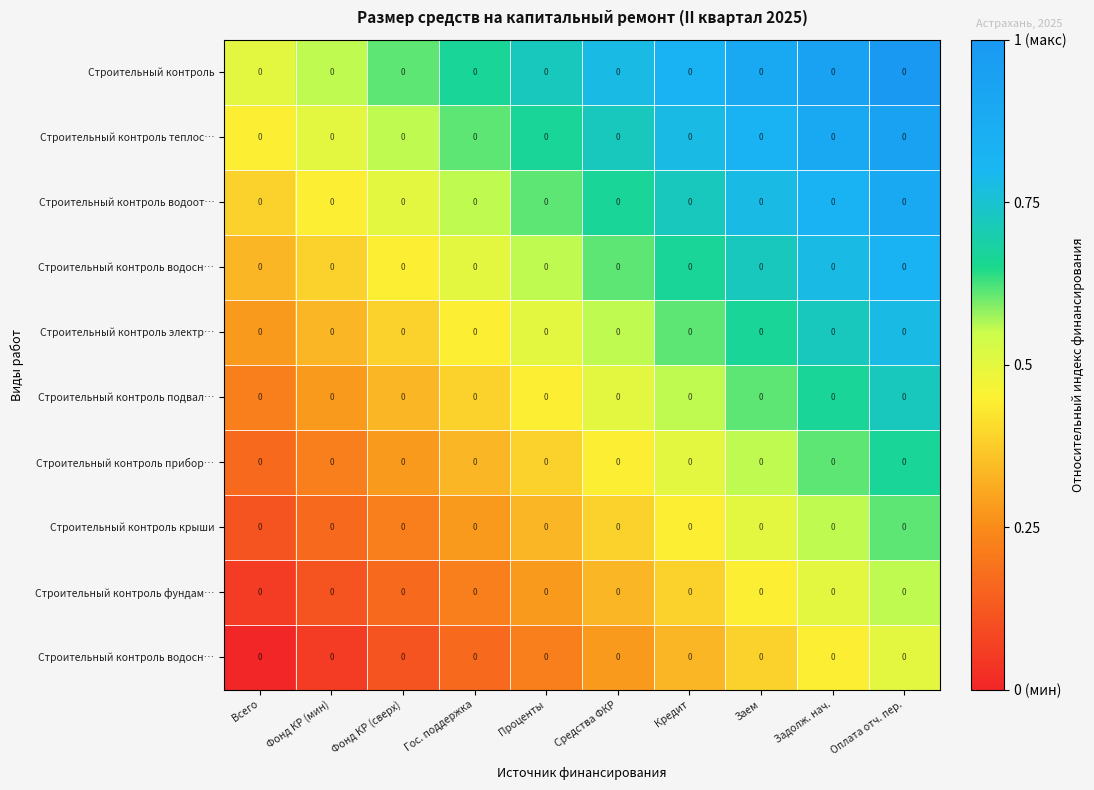

What is the spread (max minus min) of values at Фонд КР (сверх)?

0.5